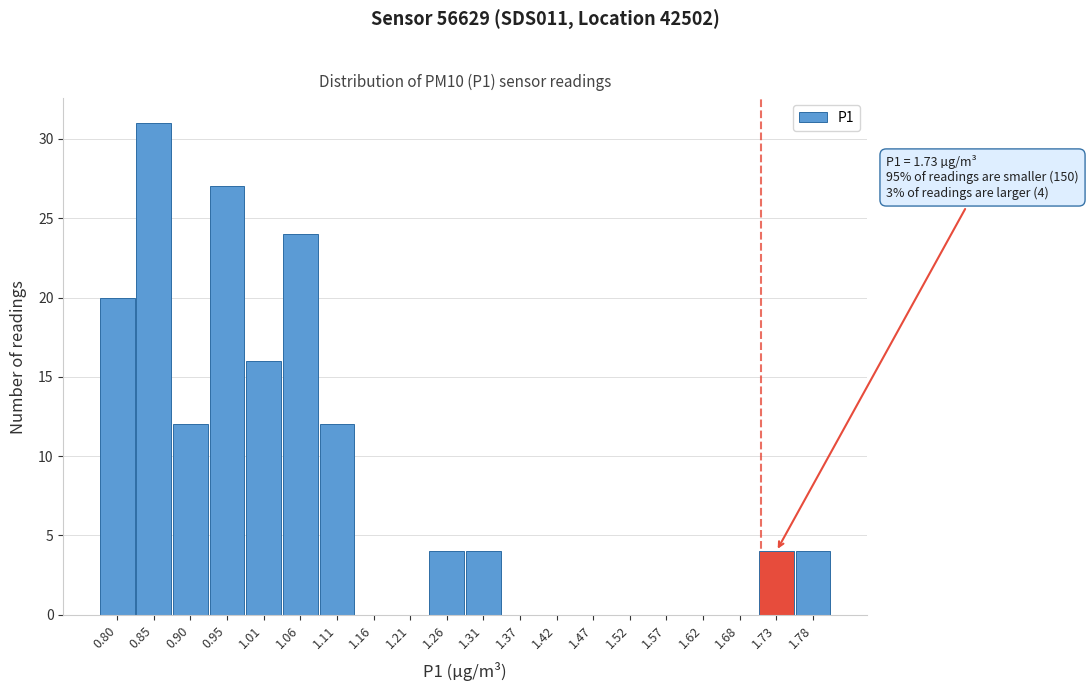

Reading left to right, list all the values displayed in this chart.

0.80=20	0.85=31	0.90=12	0.95=27	1.01=16	1.06=24	1.11=12	1.16=0	1.21=0	1.26=4	1.31=4	1.37=0	1.42=0	1.47=0	1.52=0	1.57=0	1.62=0	1.68=0	1.73=4	1.78=4